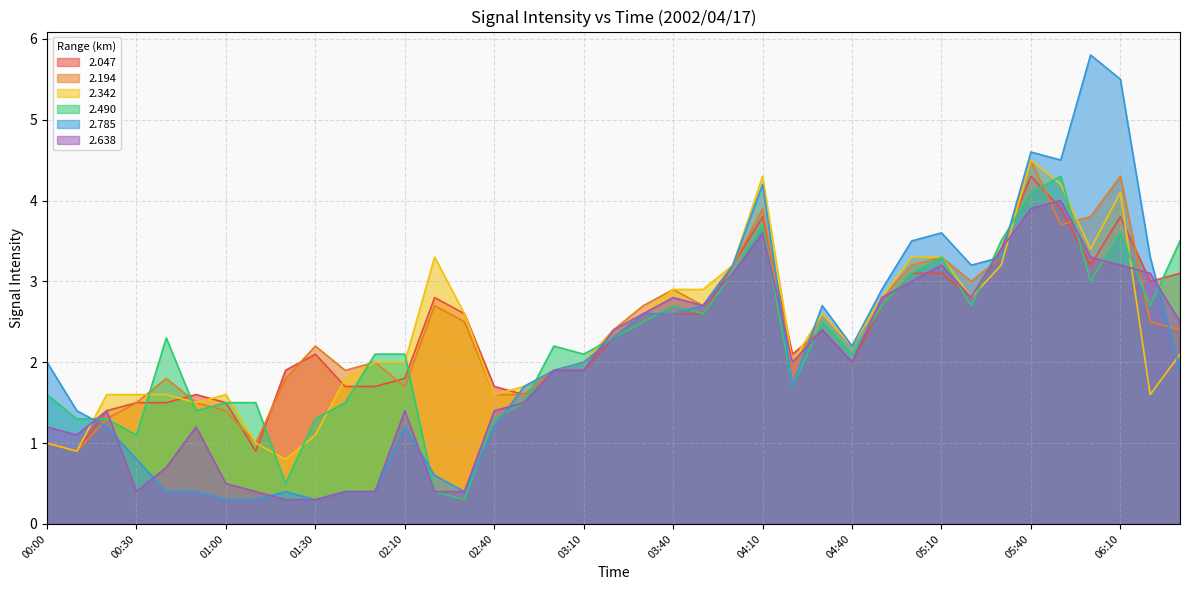

Which category has the lowest value in the 2.194 series?

00:10